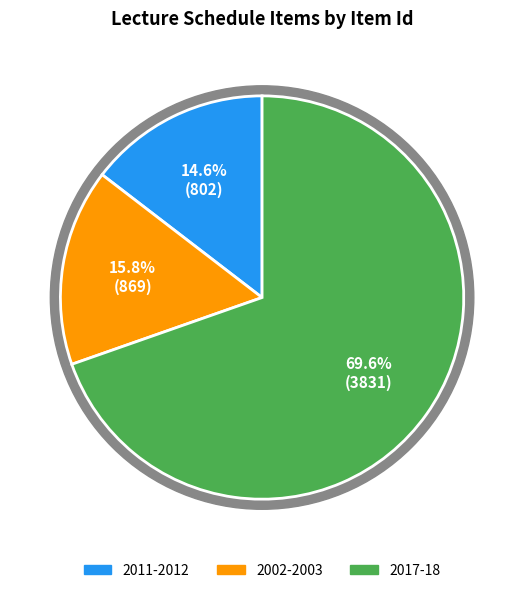

Count the number of slices in the pie.

3